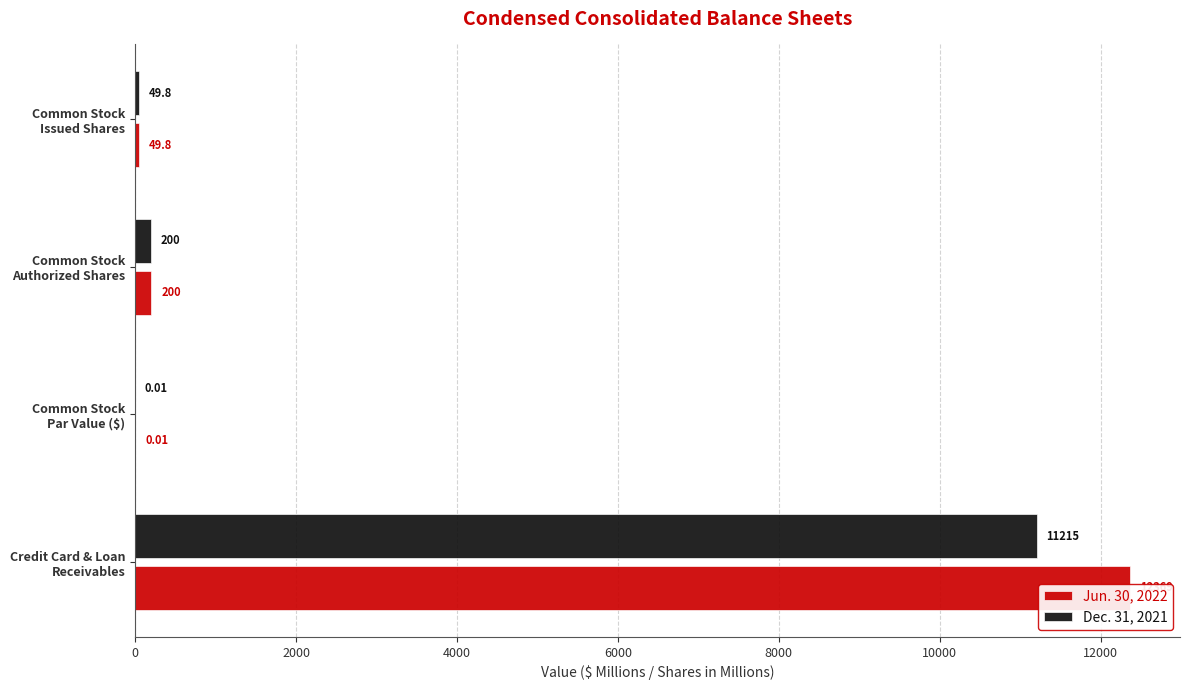

At how many categories does at least one series exceed 6827?

1